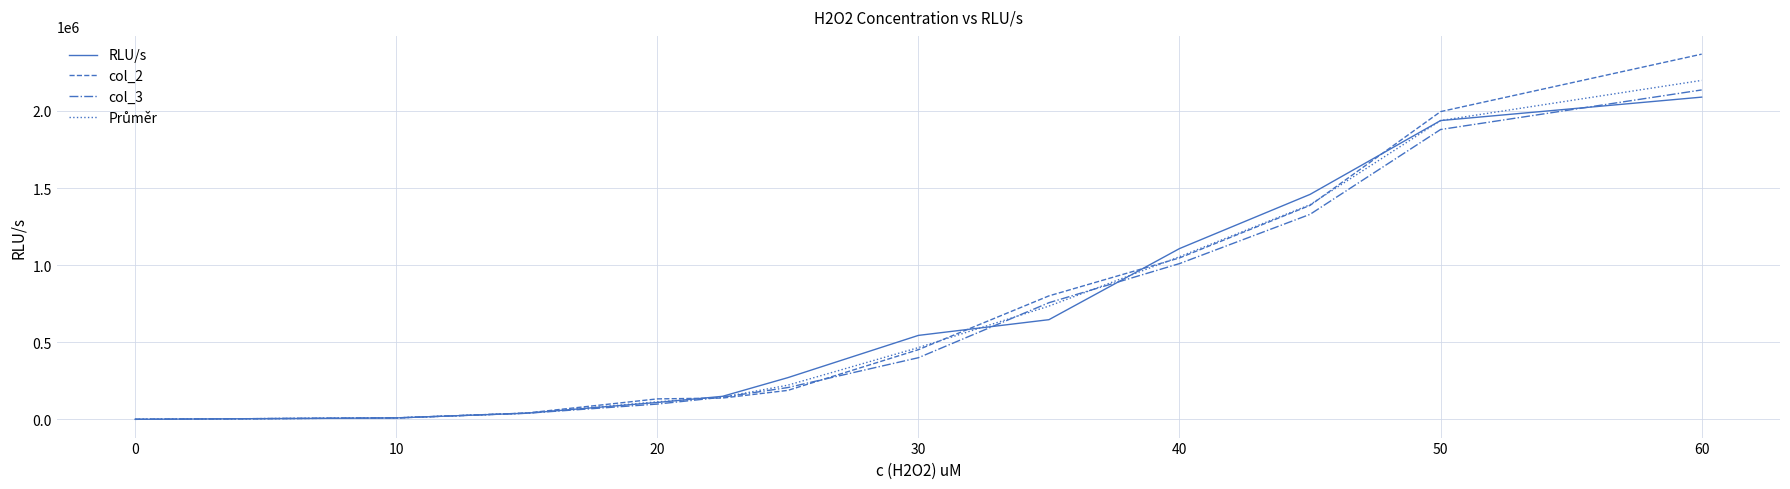

What is the difference between the maximum and minimum values in the col_2 series?

2367910.0